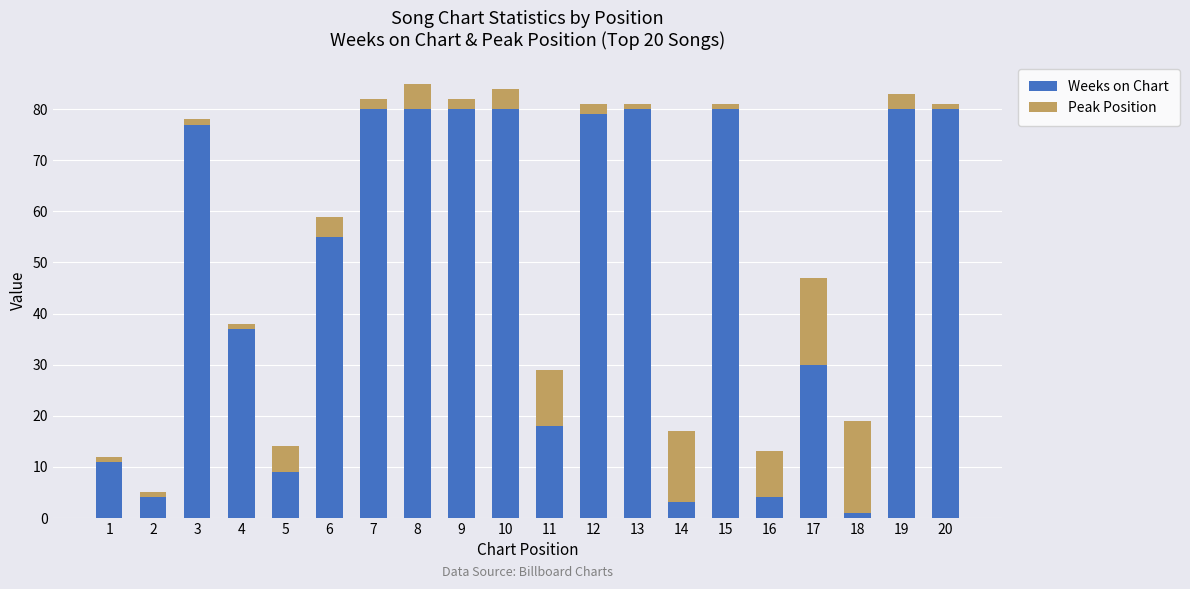

Does the chart contain any negative values?

No